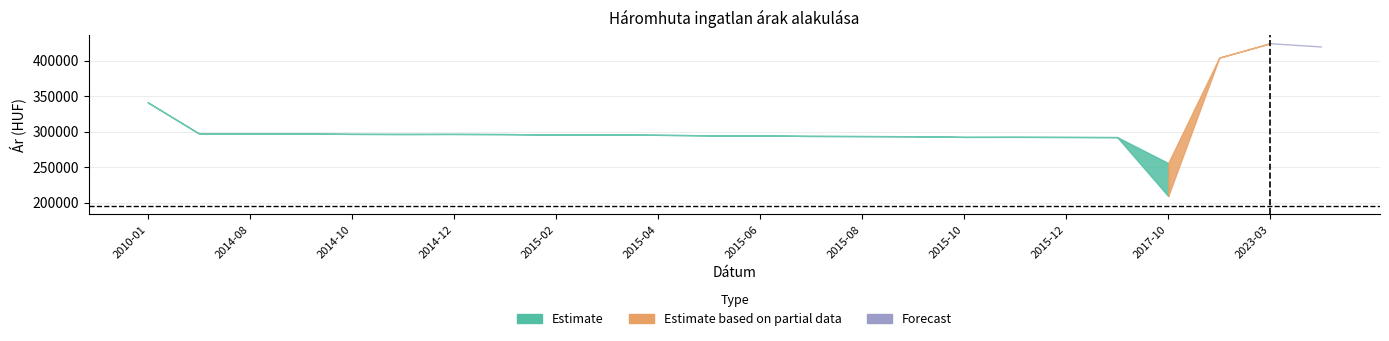

Reading left to right, list all the values displayed in this chart.

Átlagos négyzetméter ár: 194915	194915	194915	194915	194915	194915	194915	194915	194915	194915	194915	194915	194915	194915	194915	194915	194915	194915	194915	194915	161090	313725	406694	406694
Szórás alsó határ: 341382	297690	297167	297316	296869	296720	296795	296572	296052	295978	295535	294873	294506	293994	293775	293557	292613	292686	292541	292324	209262	404321	424589	420041
Szórás felső határ: 341382	297690	297167	297316	296869	296720	296795	296572	296052	295978	295535	294873	294506	293994	293775	293557	292613	292686	292541	292324	255676	404321	424589	420041
Átlagos reál ár: 341382	297690	297167	297316	296869	296720	296795	296572	296052	295978	295535	294873	294506	293994	293775	293557	292613	292686	292541	292324	232469	404321	424589	420041